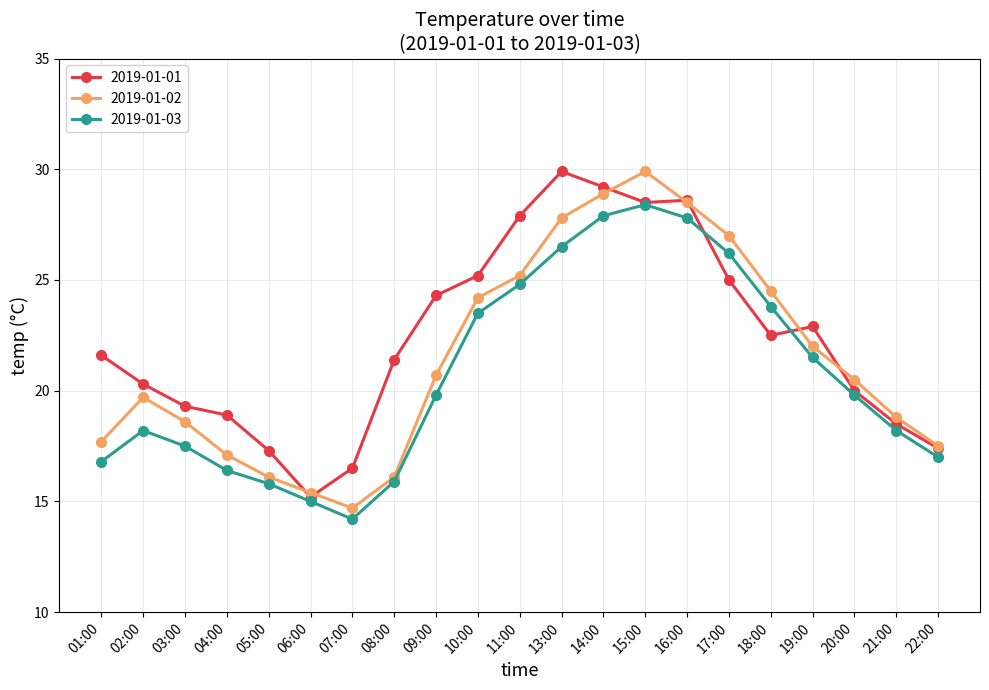

What is the label of the 21st point from the left?

22:00